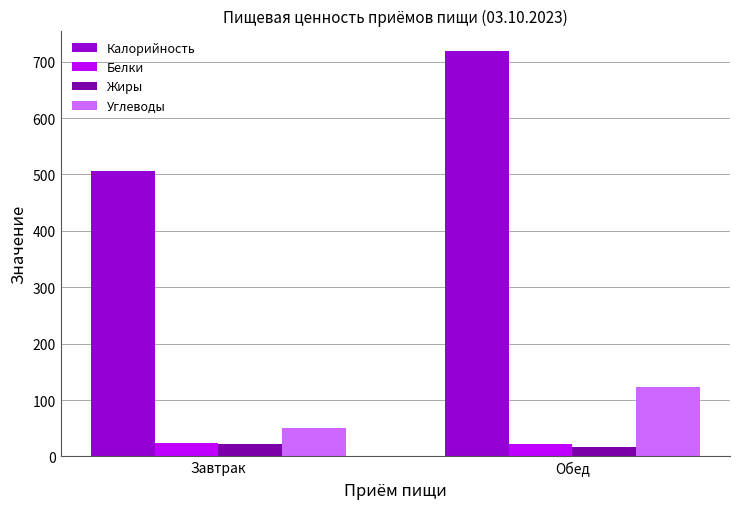

Read the Углеводы value at Обед.

124.0